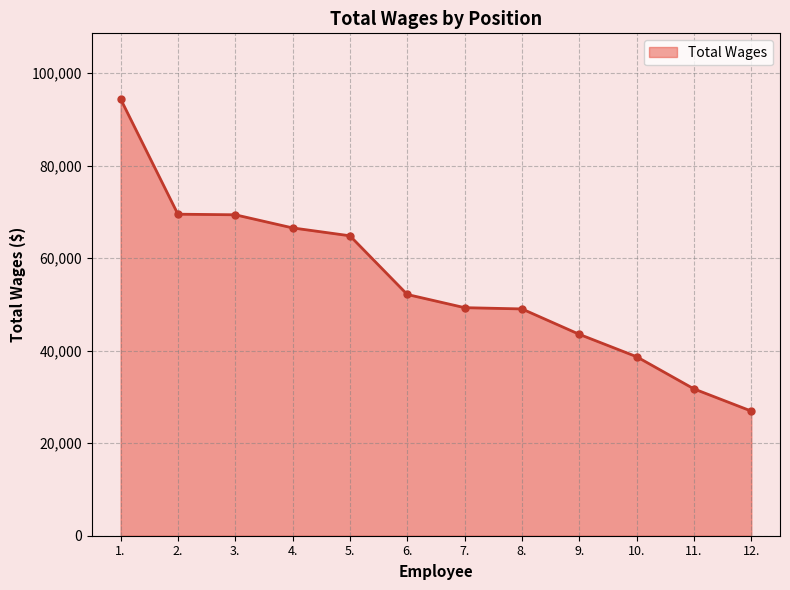

True or false: the data shows 94413 at 1..

True